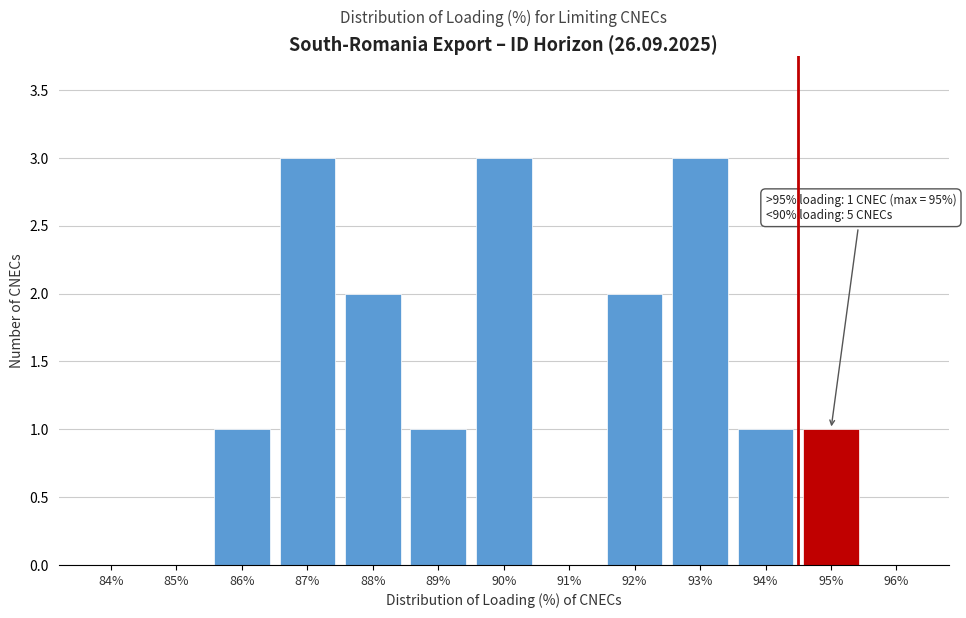

Reading right to left, list all the values displayed in this chart.

96%=0	95%=1	94%=1	93%=3	92%=2	91%=0	90%=3	89%=1	88%=2	87%=3	86%=1	85%=0	84%=0